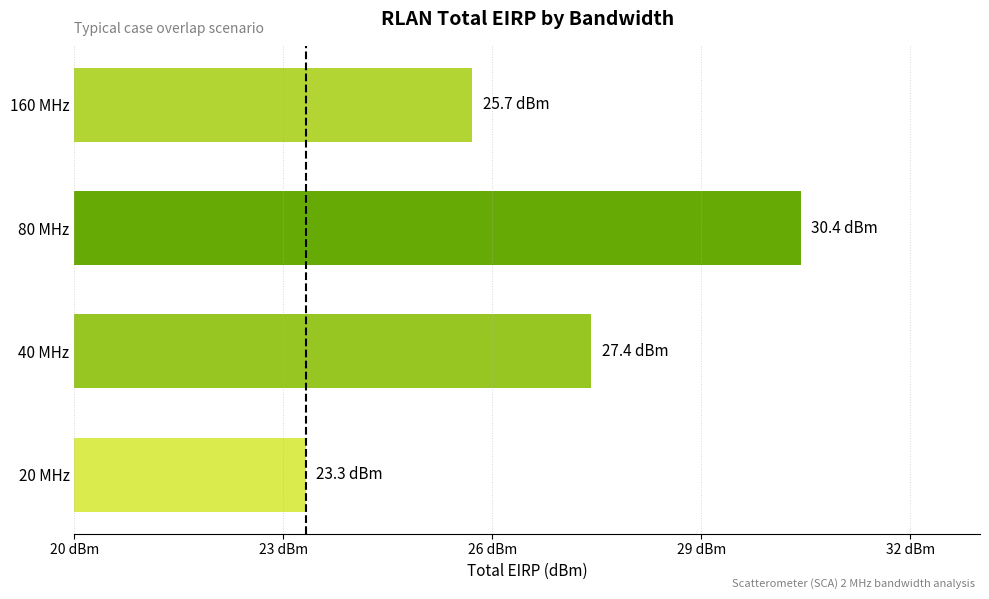

Are the bars horizontal?

Yes